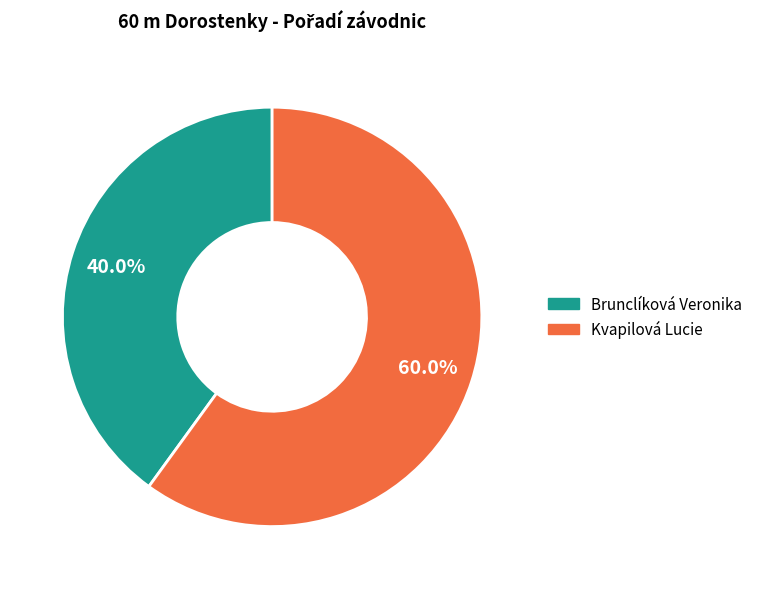

To the nearest percent, what percentage of the pie is Kvapilová Lucie?

60%